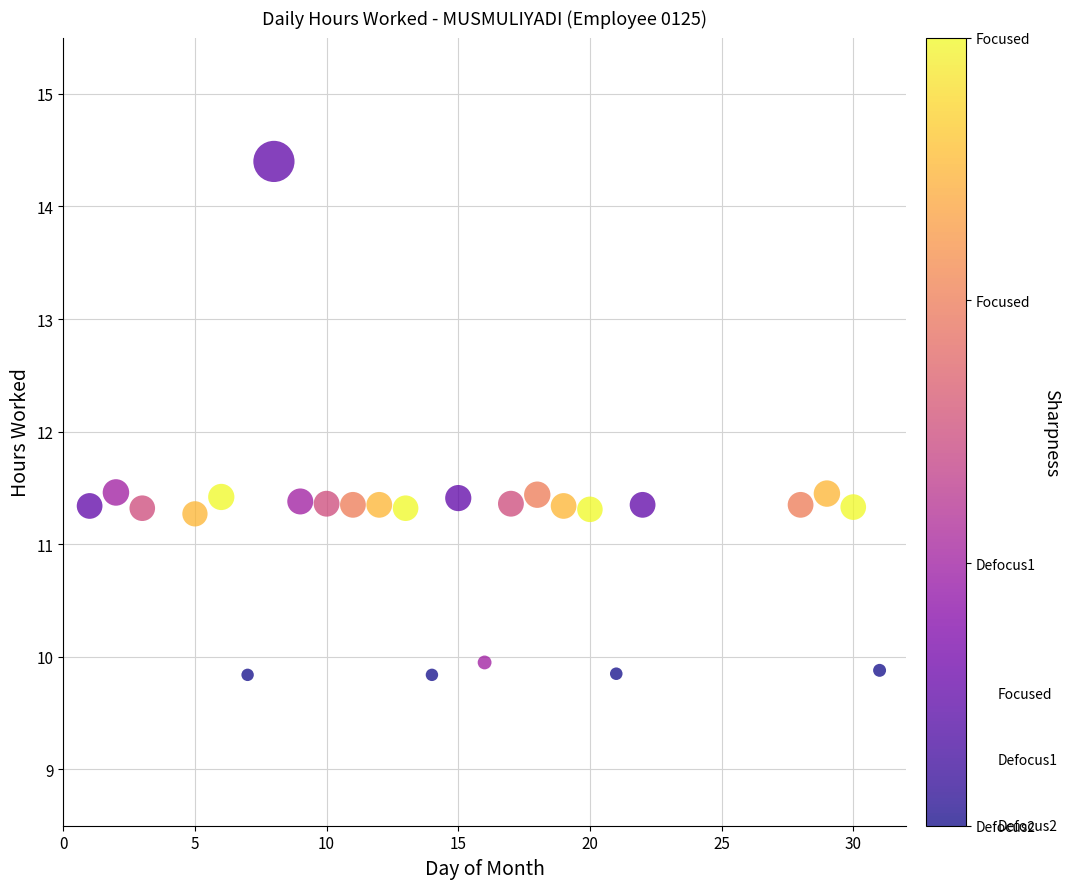

What is the range of X values (max minus min)?

30.0